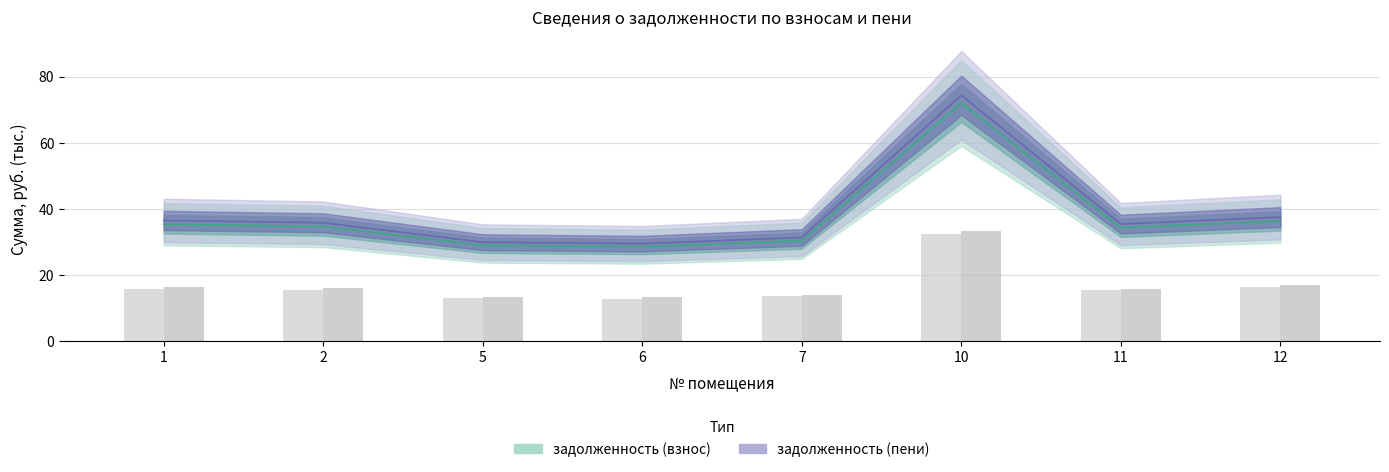

What is the difference between the maximum and minimum values in the задолженность (взнос) series?

43.4